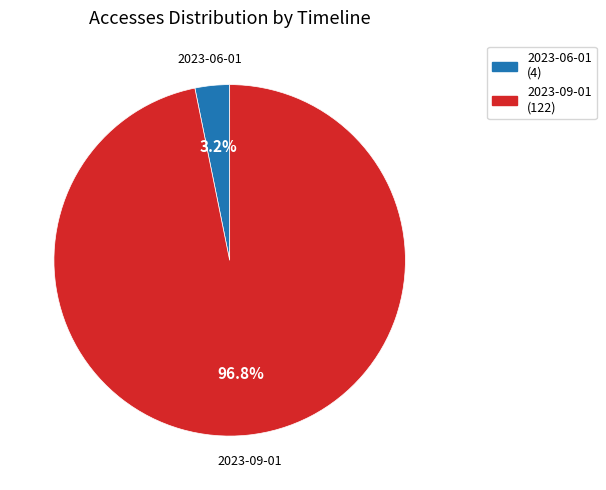

Is there a majority slice in this chart?

Yes